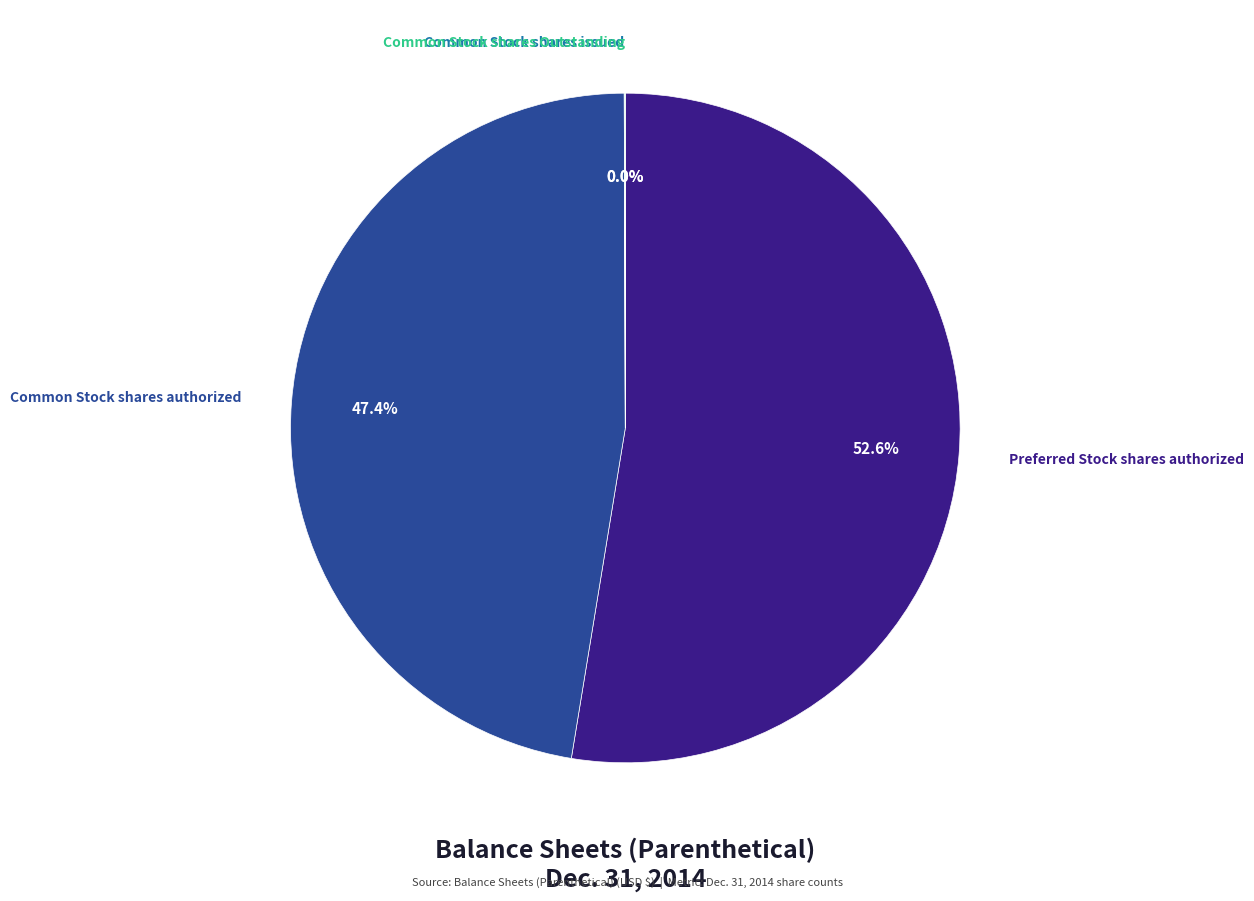

Is there any slice that represents more than half of the pie?

Yes